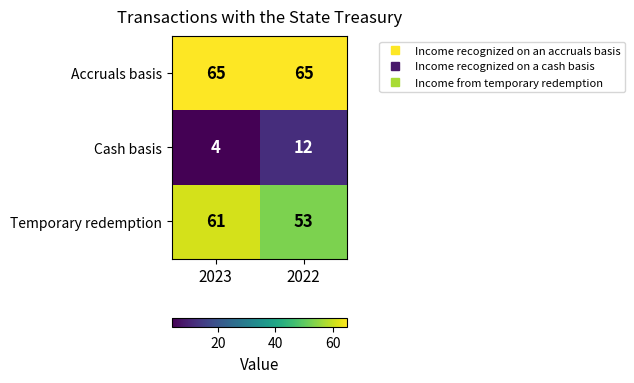

What is the total value across all series at 2023?

130